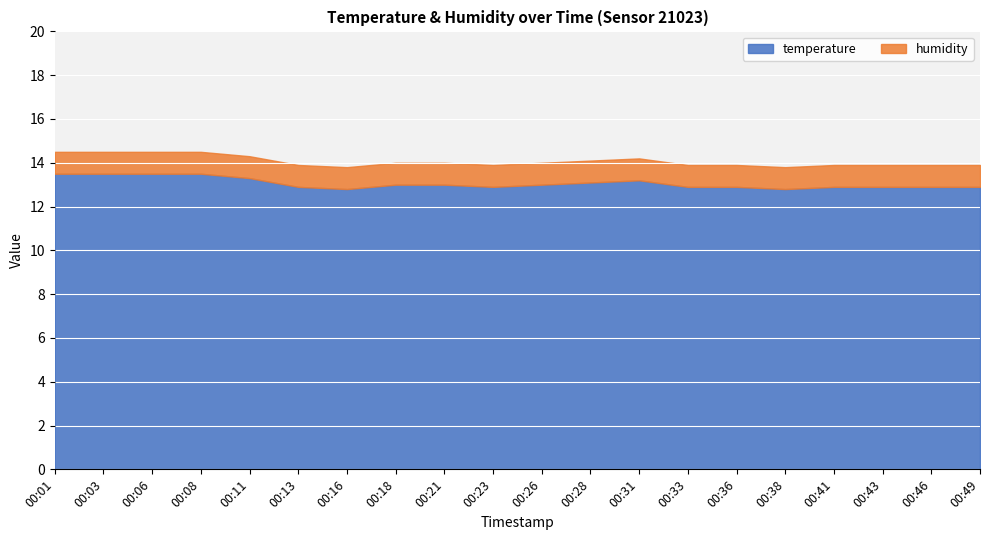

What is the maximum value for temperature?

13.5